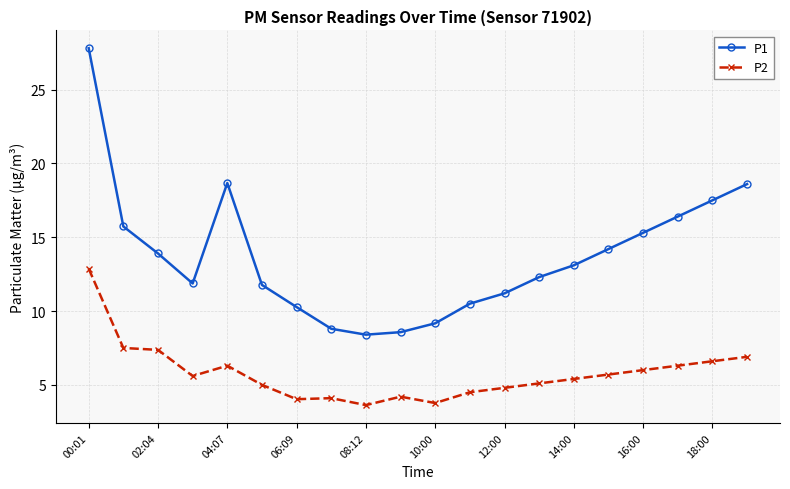

What is the minimum value for P1?

8.4